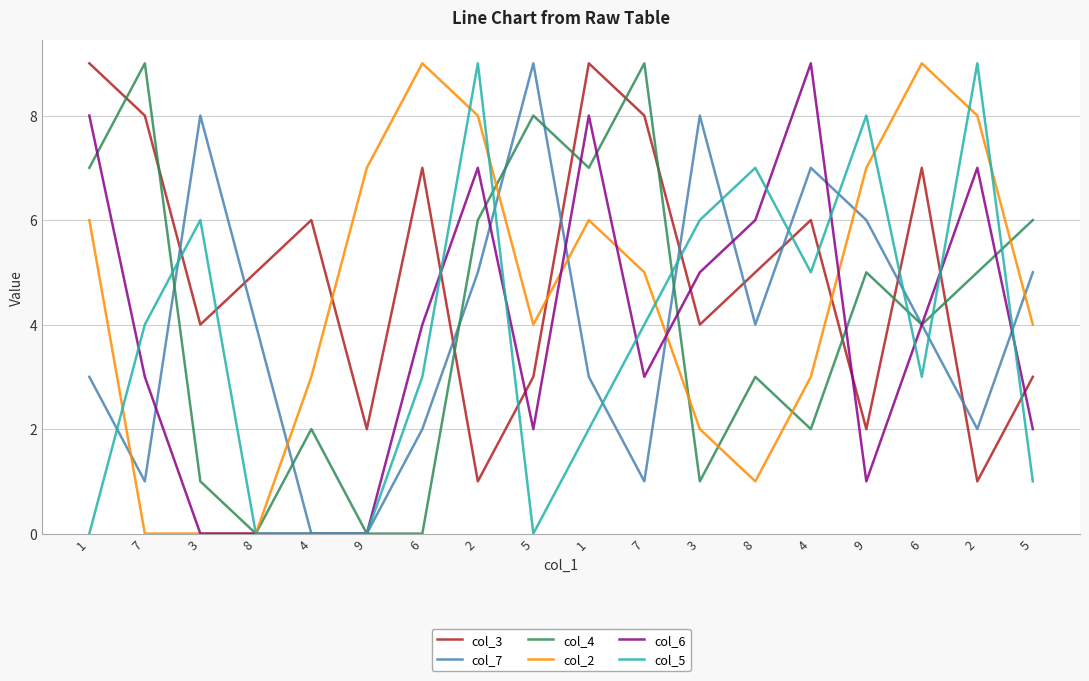

Where is the first local minimum for col_4?

8